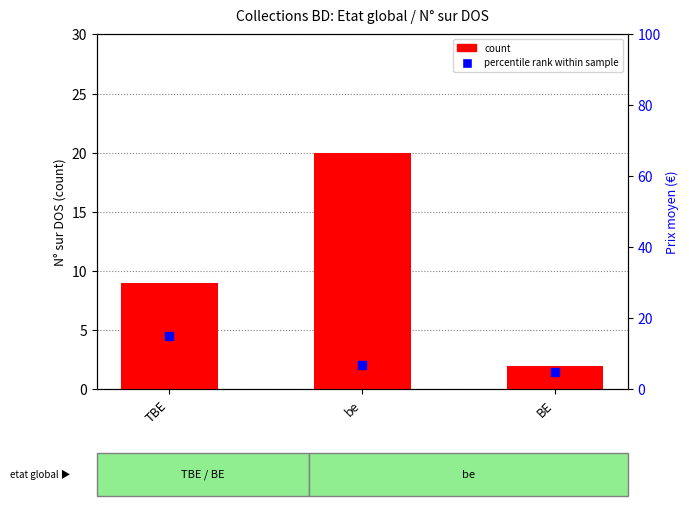

At which category is the sum across all series the highest?

be